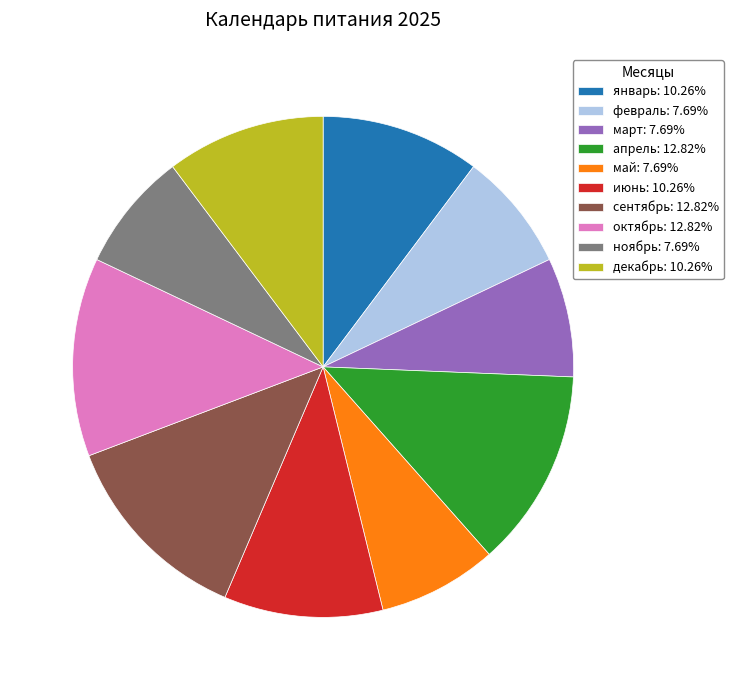

Do октябрь: 12.82% and апрель: 12.82% together represent more than half of the pie?

No